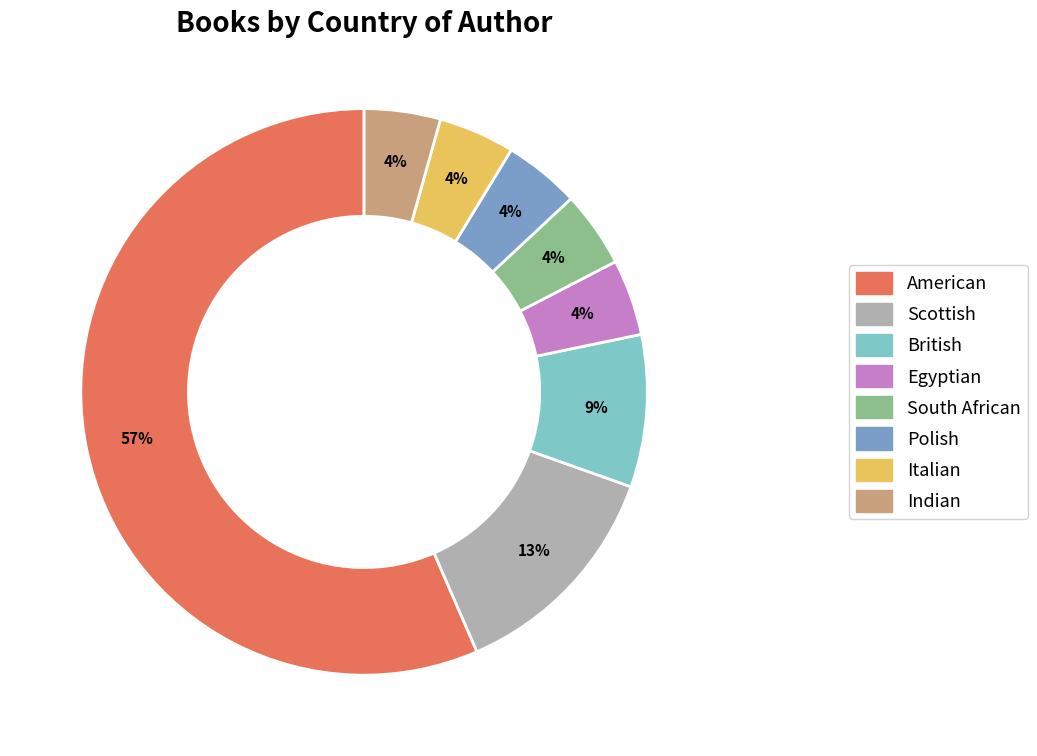

Do Scottish and Egyptian together represent more than half of the pie?

No